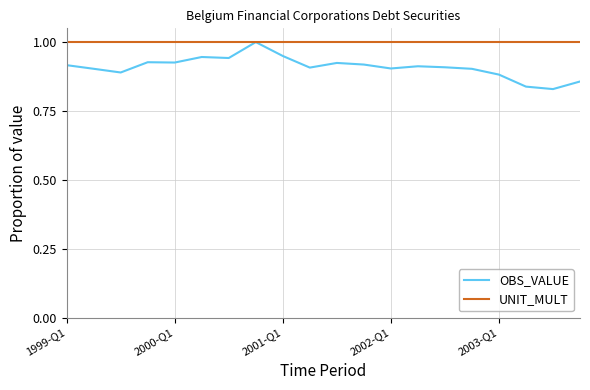

Rank the series by their average value, from lowest to highest.

OBS_VALUE, UNIT_MULT